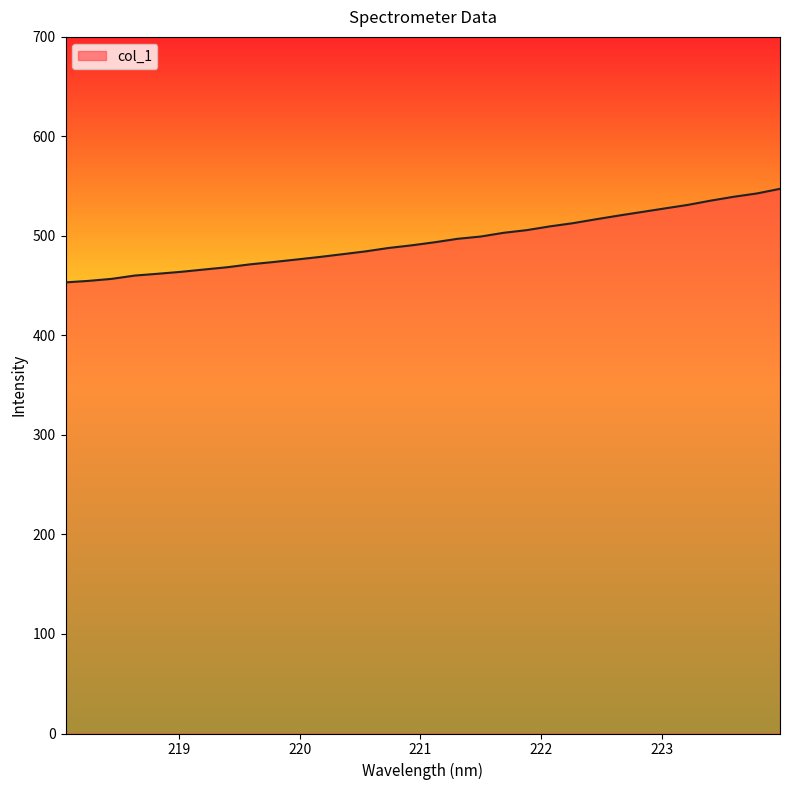

What is the difference between the maximum and minimum values?

94.0